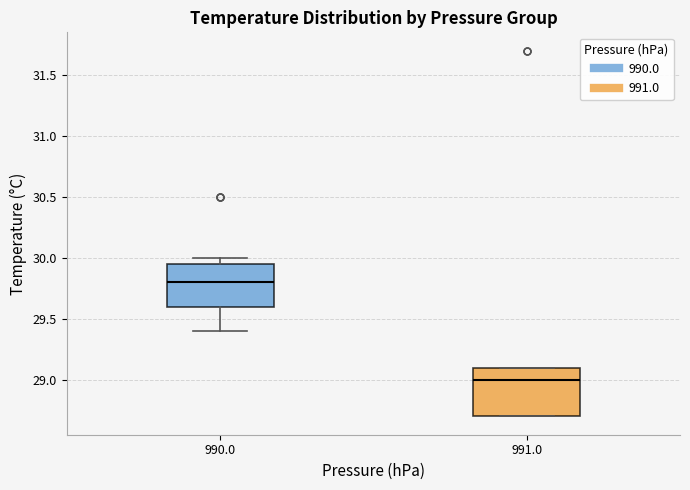

Which box's median line is the lowest?

991.0